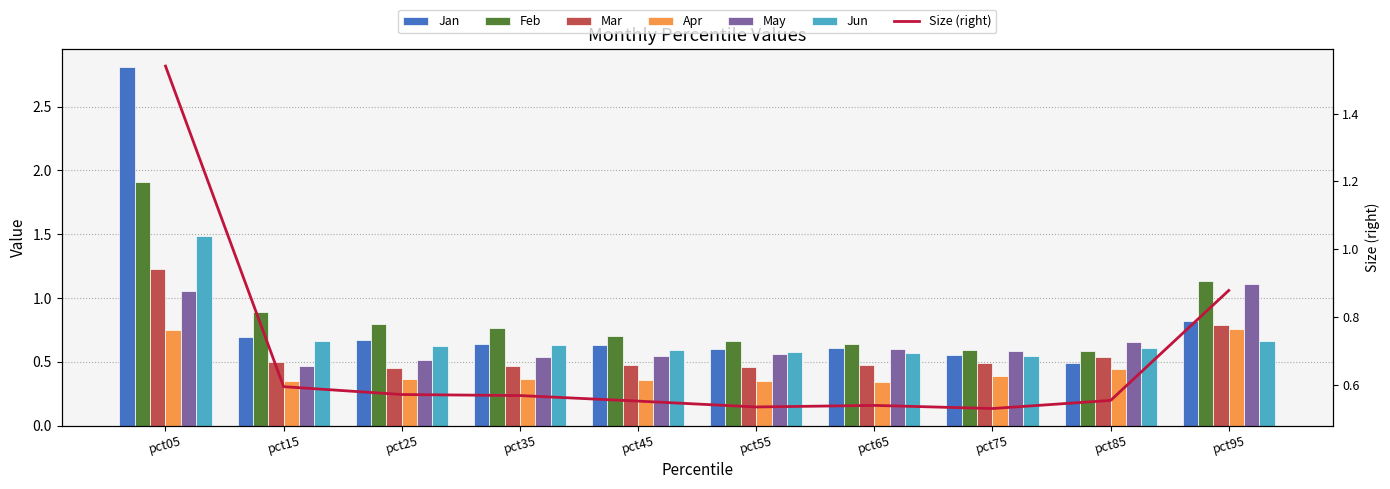

At which category does the chart reach its peak across all series?

pct05